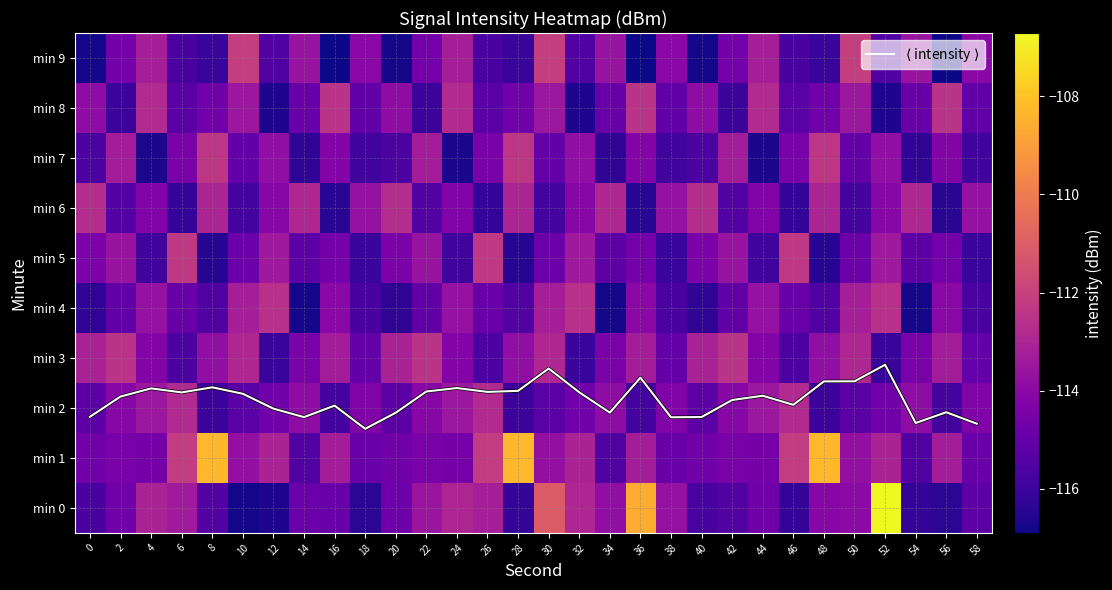

At which category is the sum across all series the highest?

52